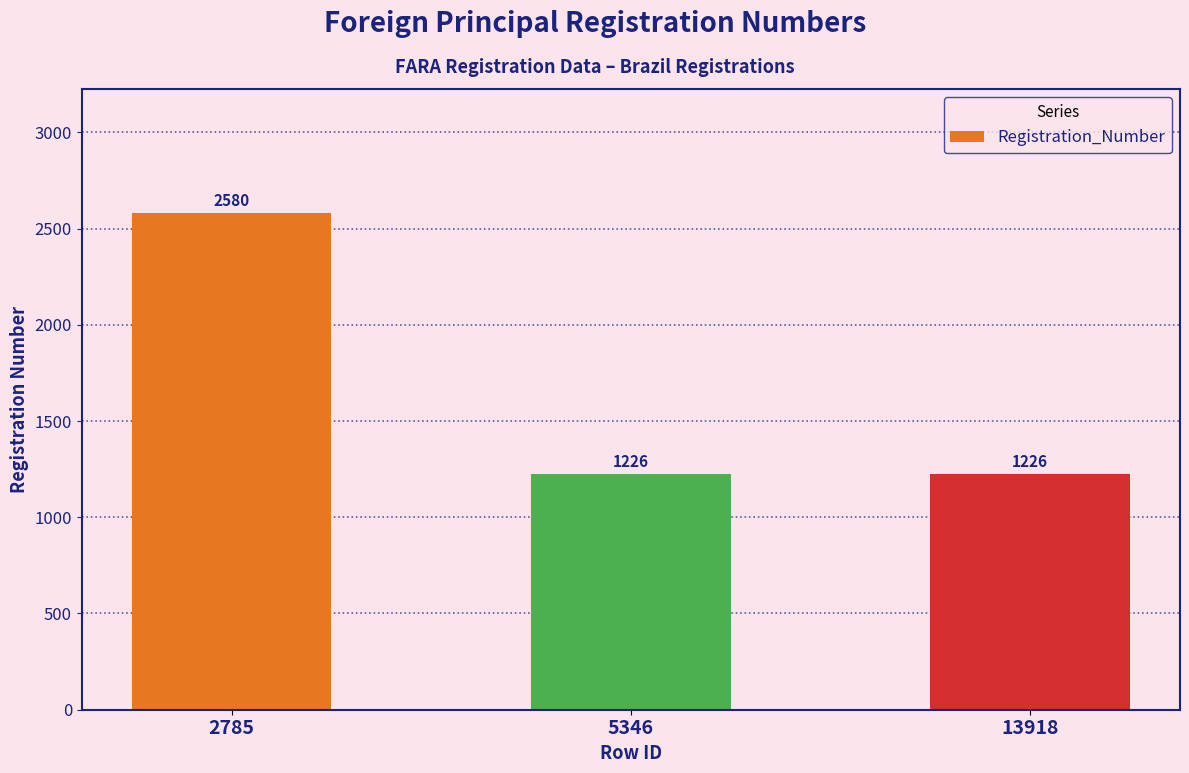

How many values are between 1226 and 2580?

3